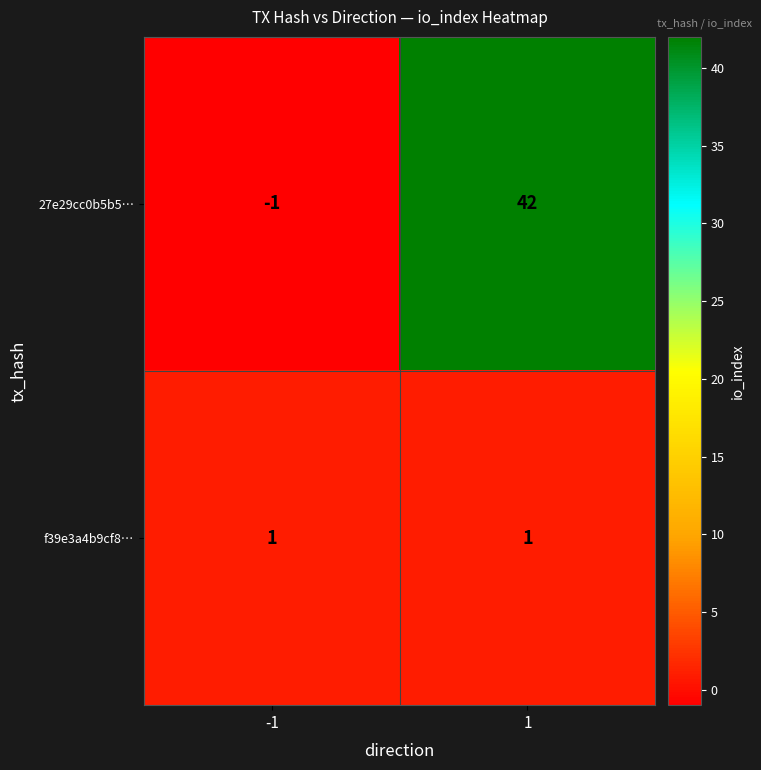

Reading left to right, extract all data points from this chart.

27e29cc0b5b5…: -1=-1	1=42
f39e3a4b9cf8…: -1=1	1=1